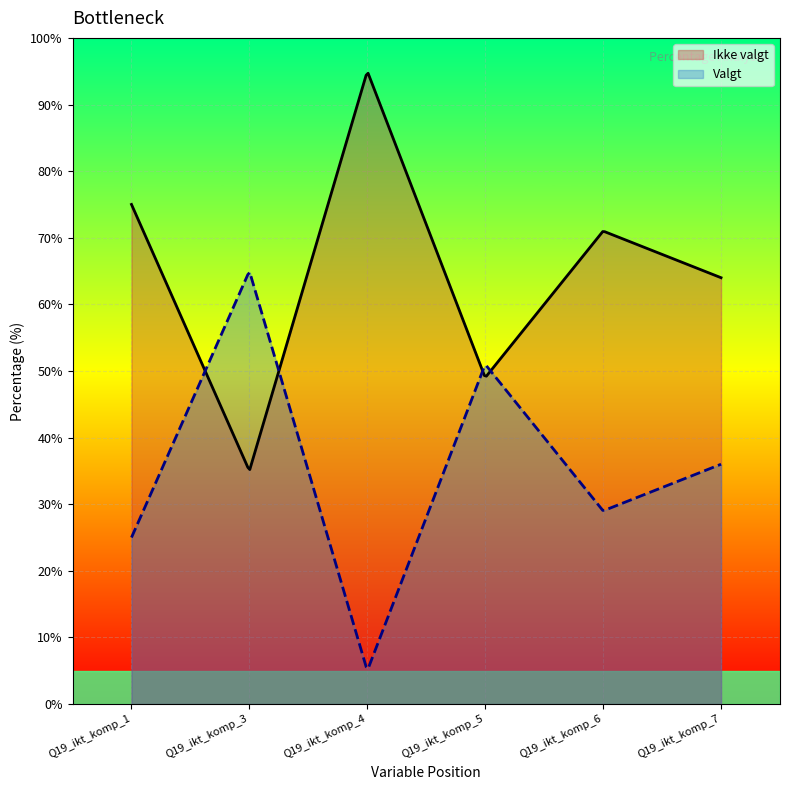

Read the Valgt value at Q19_ikt_komp_3, to the nearest 10.

60